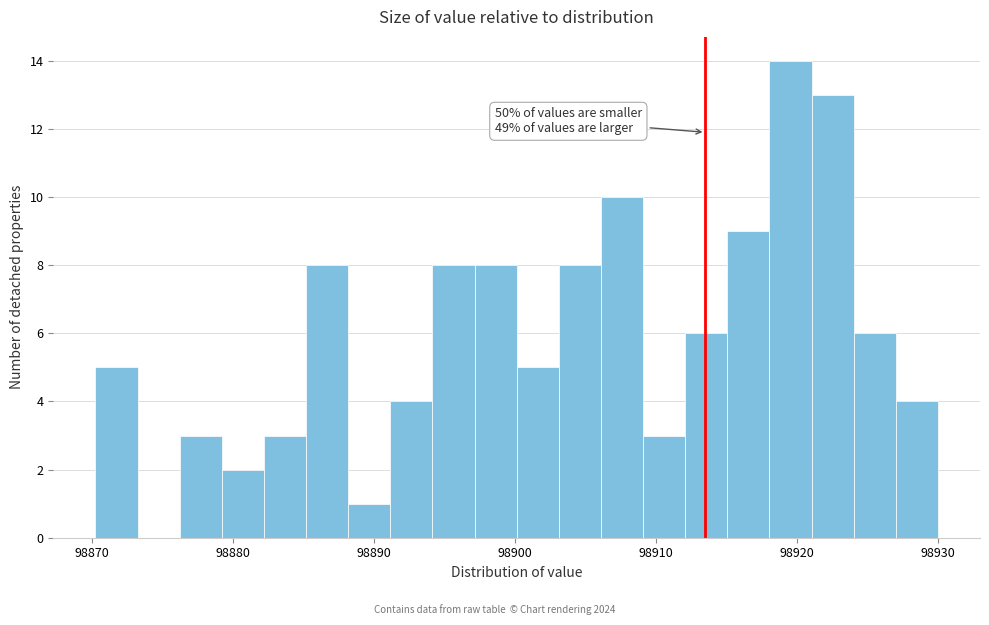

Read against the x-axis, roughly where is the centre of the tallest bar?

98920